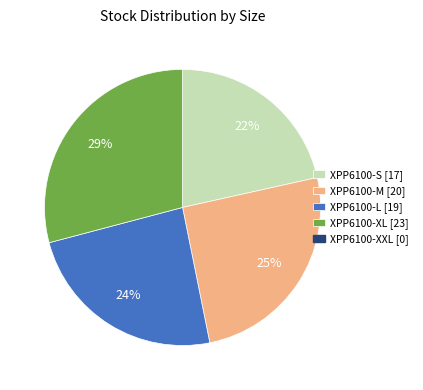

Does any single category account for the majority?

No